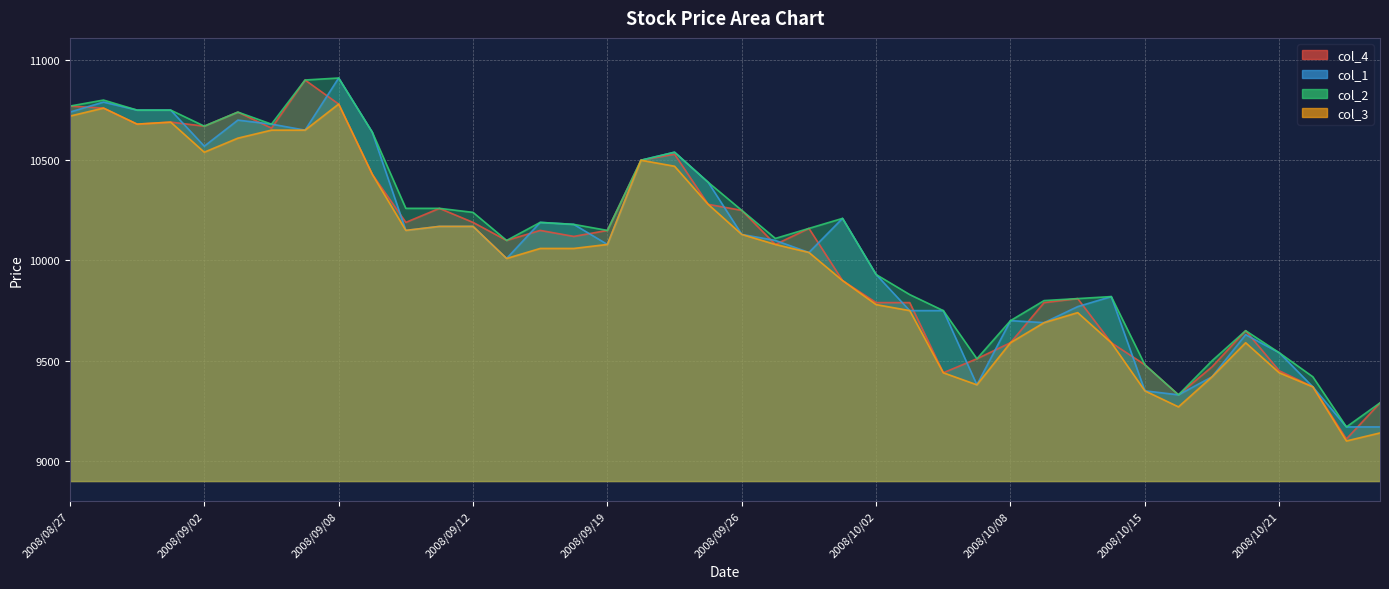

At which category is the sum across all series the highest?

2008/09/08